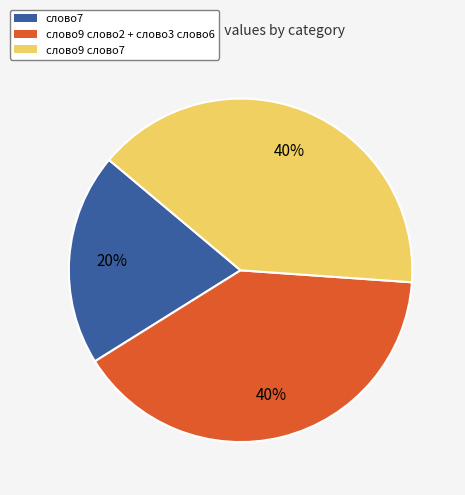

To the nearest percent, what is the average slice percentage?

33%